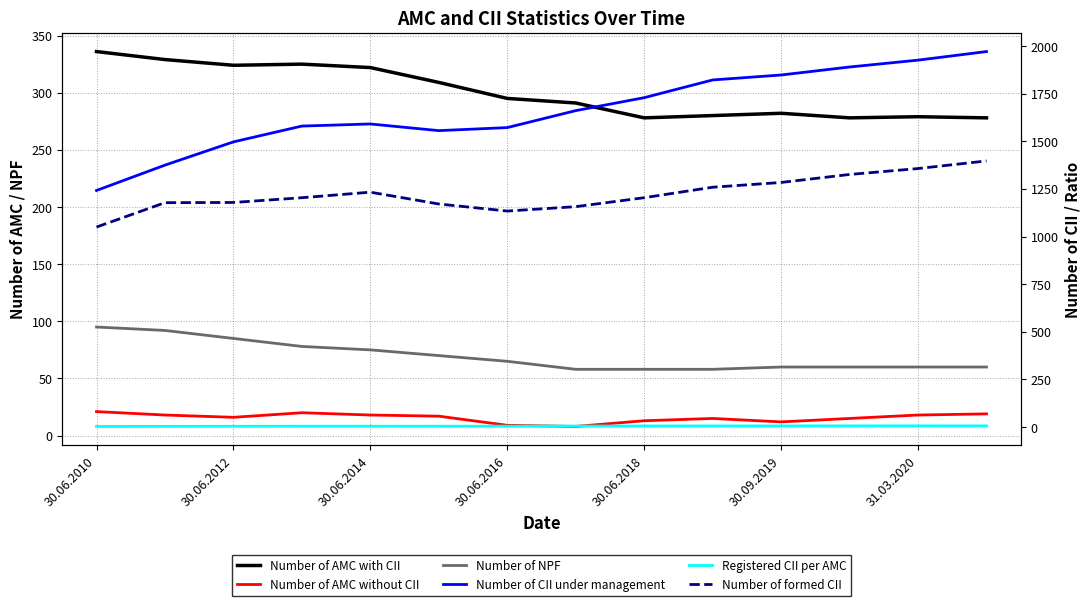

True or false: Number of AMC with CII has a value of 280.0 at 9.

True